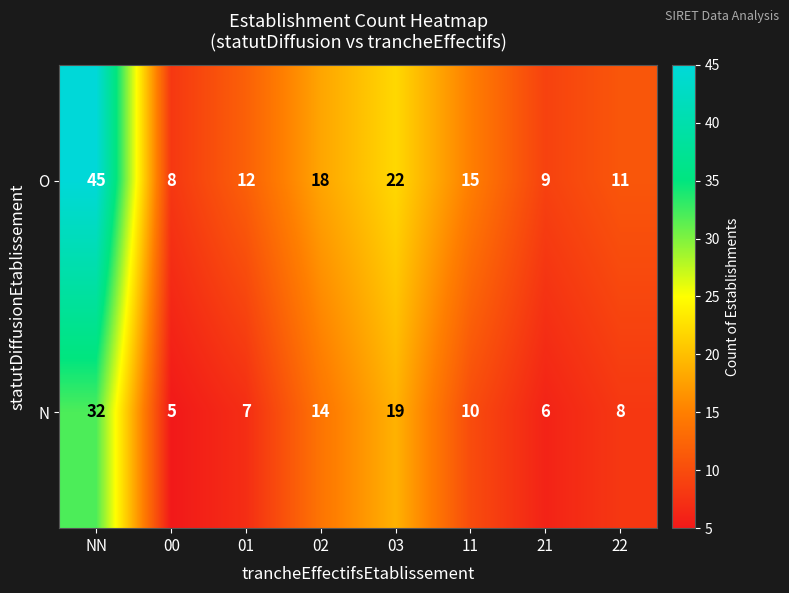

Reading left to right, list all the values displayed in this chart.

O: NN=45	00=8	01=12	02=18	03=22	11=15	21=9	22=11
N: NN=32	00=5	01=7	02=14	03=19	11=10	21=6	22=8